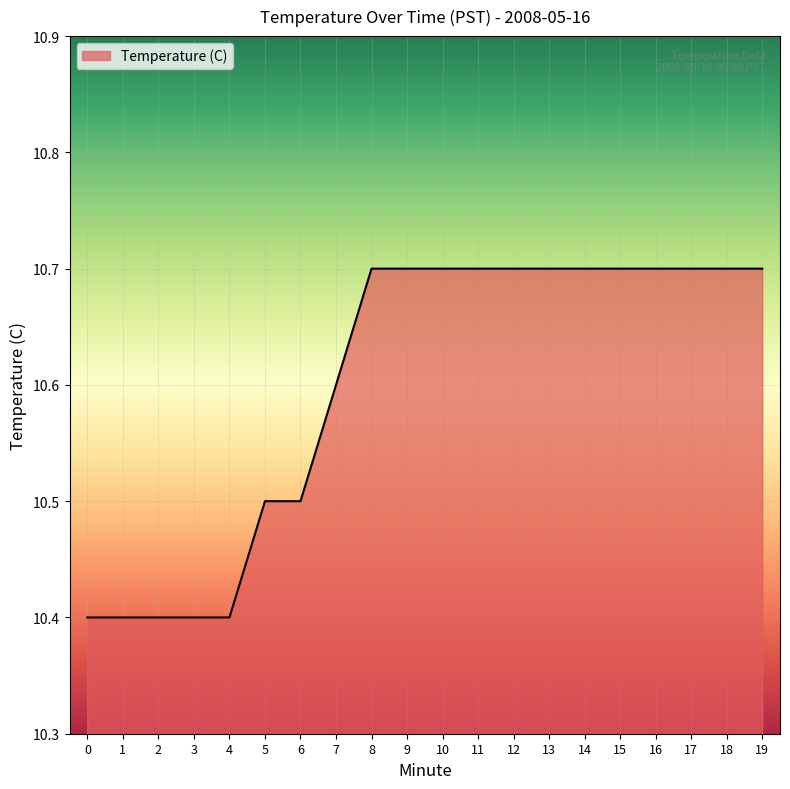

True or false: the data shows 10.5 at 6.

True